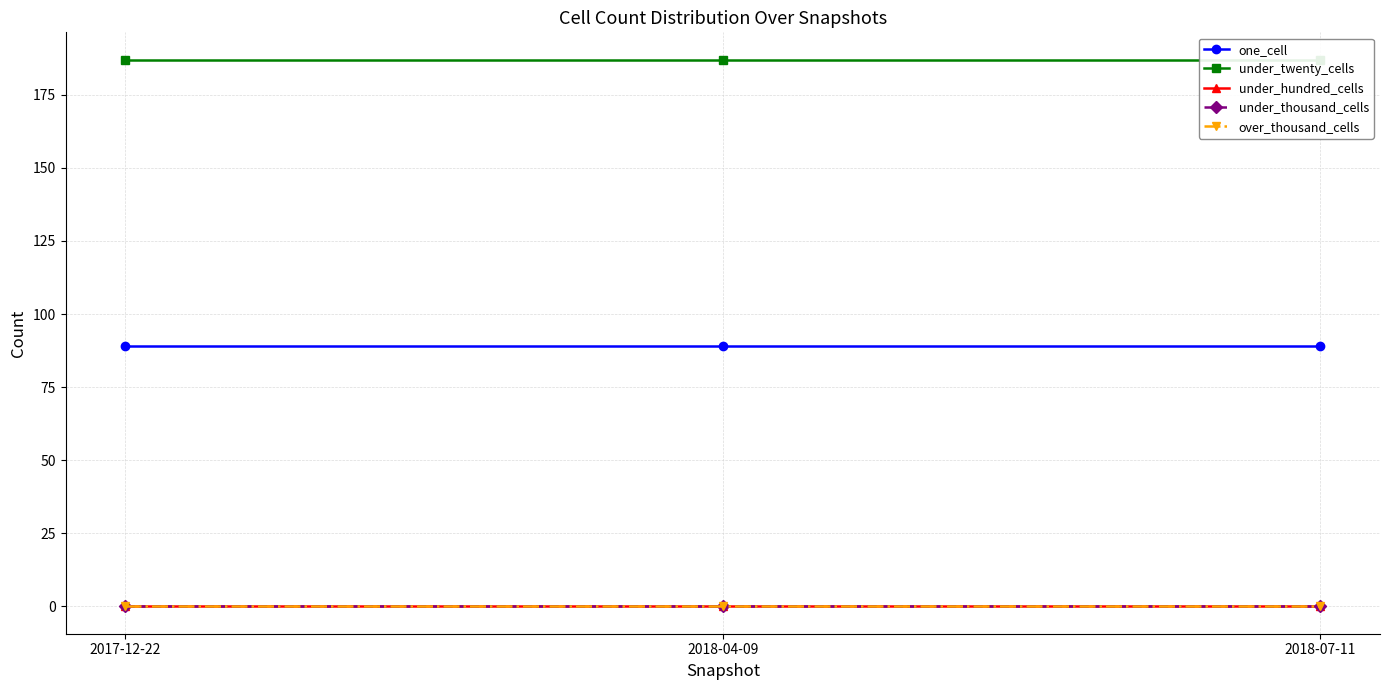

Rank the series at 2017-12-22 from highest to lowest value.

under_twenty_cells, one_cell, under_hundred_cells, under_thousand_cells, over_thousand_cells